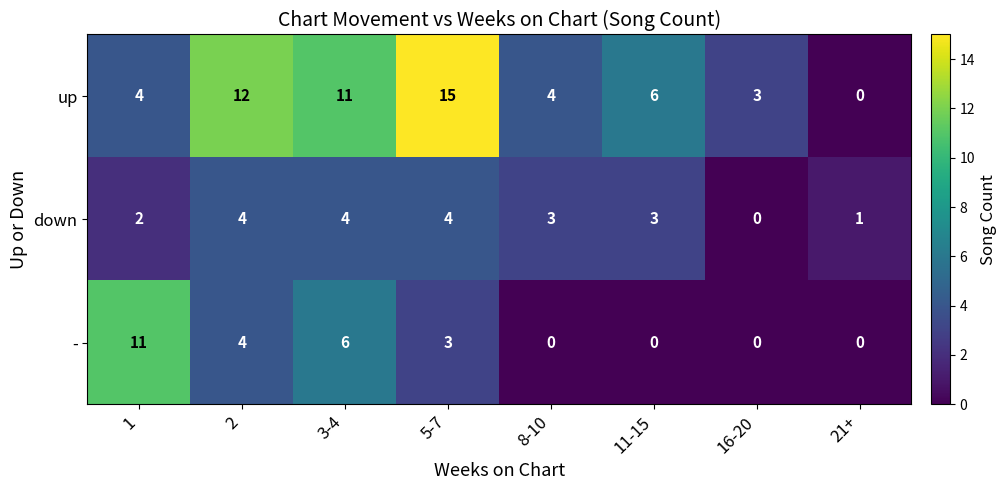

Count the number of data series in this chart.

3